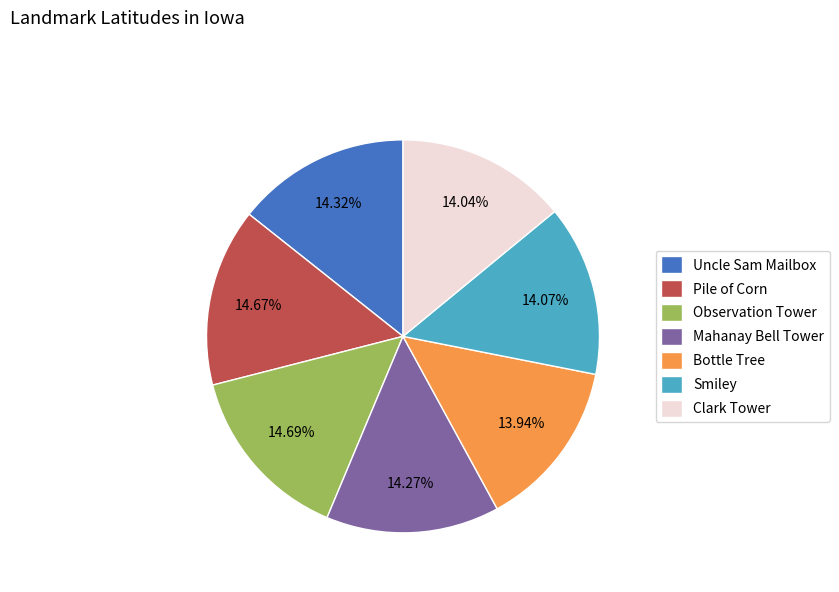

The Smiley slice represents 3% of the pie. True or false?

False